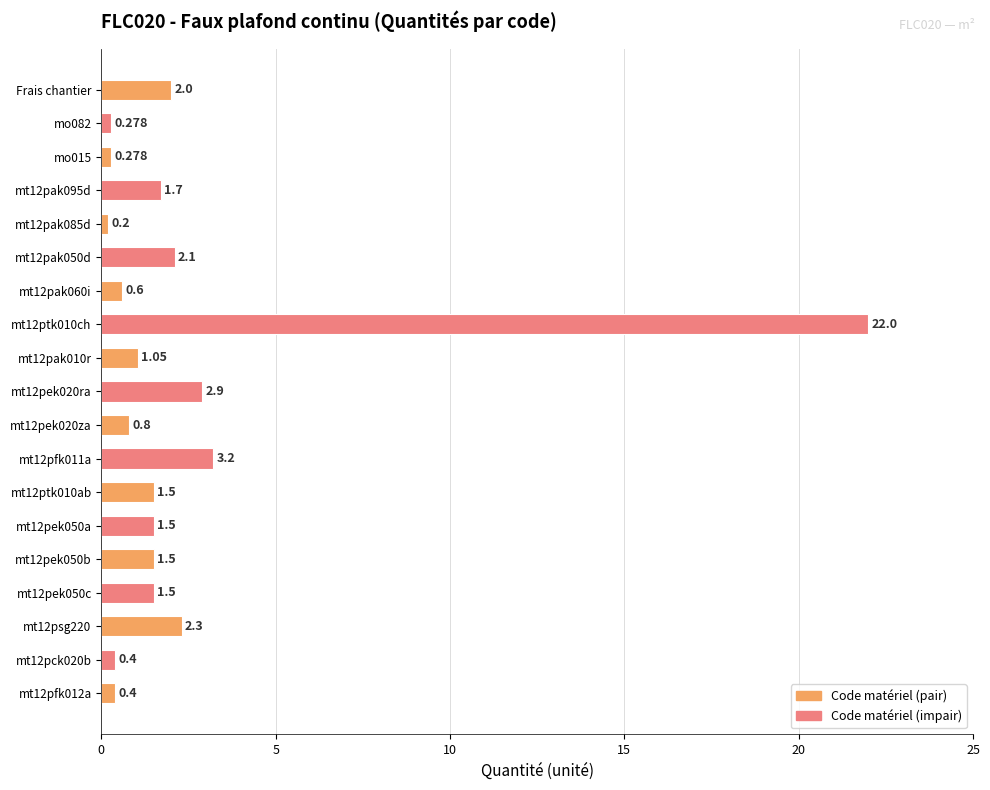

How many bars are there in total?

19